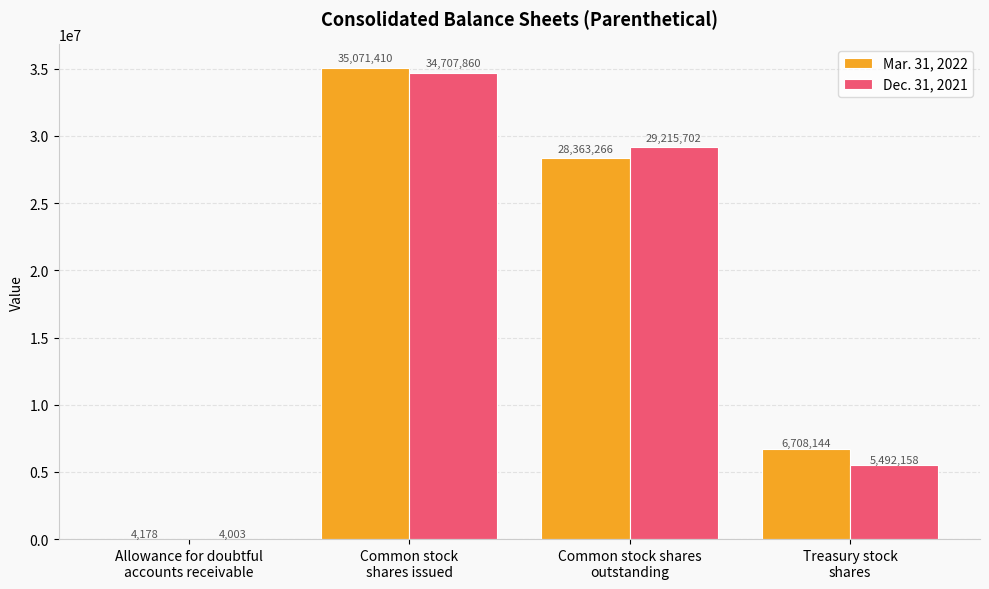

Reading left to right, transcribe all the data shown in this chart.

Mar. 31, 2022: Allowance for doubtful
accounts receivable=4178	Common stock
shares issued=35071410	Common stock shares
outstanding=28363266	Treasury stock
shares=6708144
Dec. 31, 2021: Allowance for doubtful
accounts receivable=4003	Common stock
shares issued=34707860	Common stock shares
outstanding=29215702	Treasury stock
shares=5492158